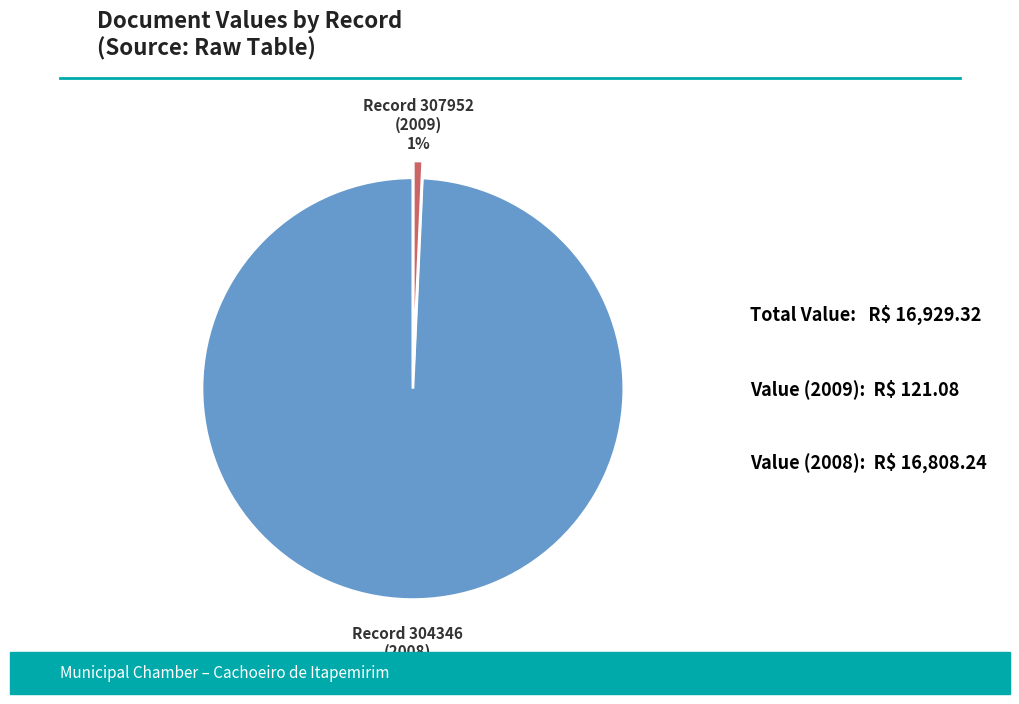

Is it true that Record 304346 (2008) is 88% of the pie?

False